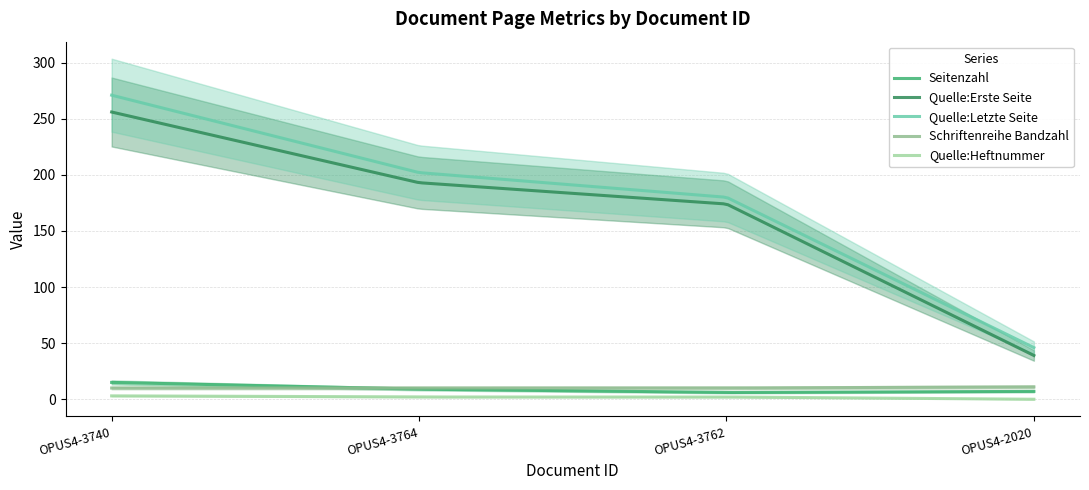

Reading right to left, transcribe all the data shown in this chart.

Seitenzahl: 7	6	9	15
Quelle:Erste Seite: 39	174	193	256
Quelle:Letzte Seite: 46	180	202	271
Schriftenreihe Bandzahl: 11	10	10	10
Quelle:Heftnummer: 0	2	2	3